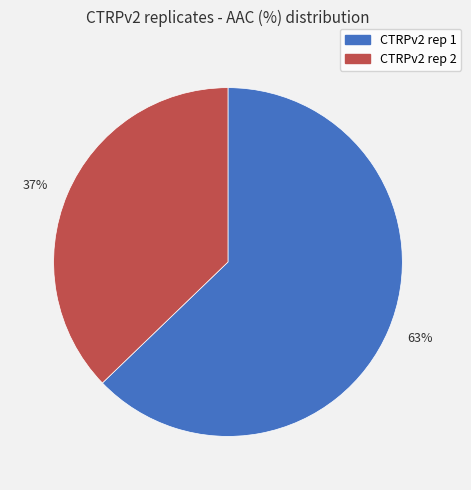

True or false: 63% accounts for 75% of the total.

False